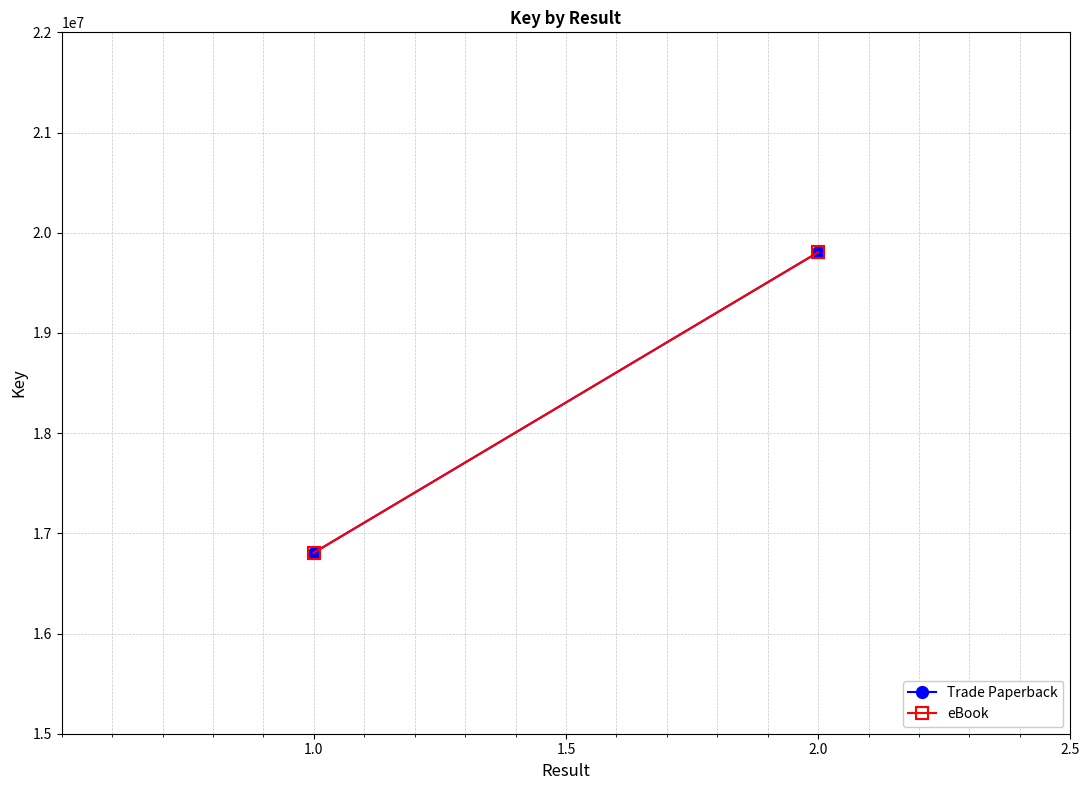

Reading left to right, extract all data points from this chart.

Trade Paperback: 16806494	19804949
eBook: 16806494	19804949